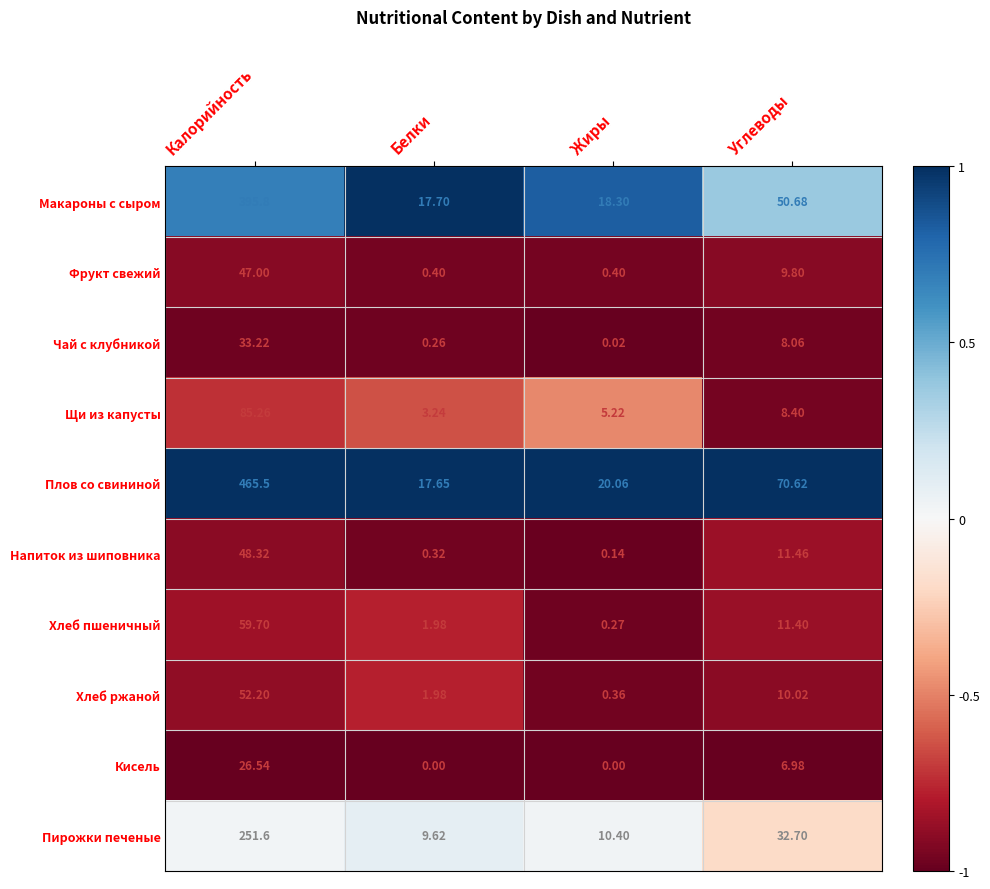

At which category is the sum across all series the highest?

Калорийность